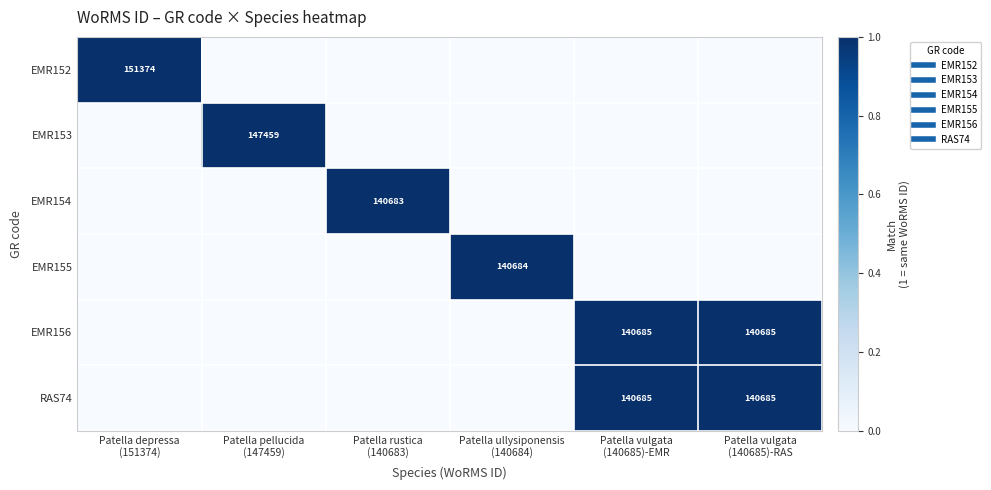

Which series has the largest range (max minus min)?

EMR152